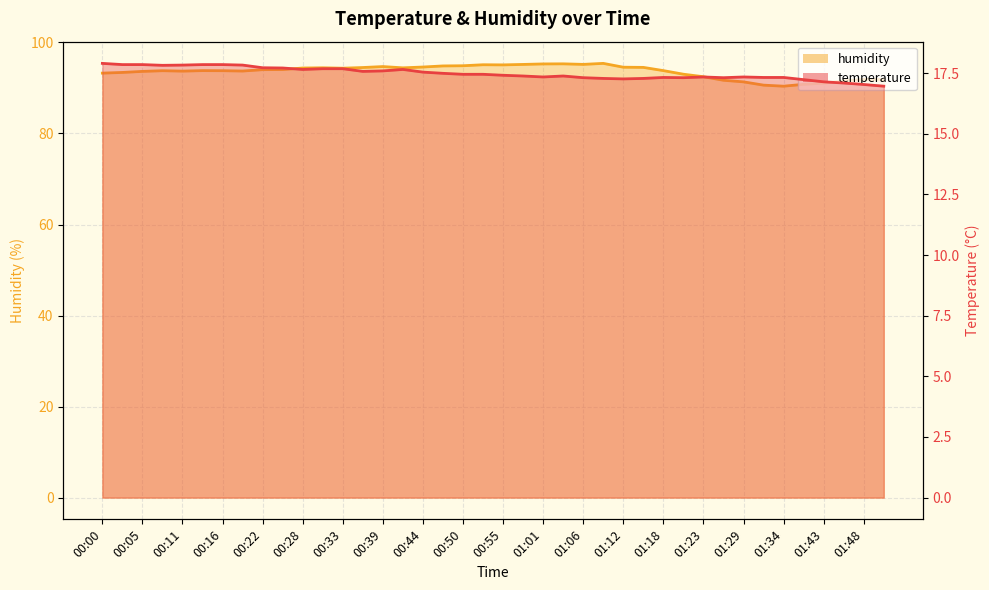

What are all the series names shown in the legend?

temperature, humidity